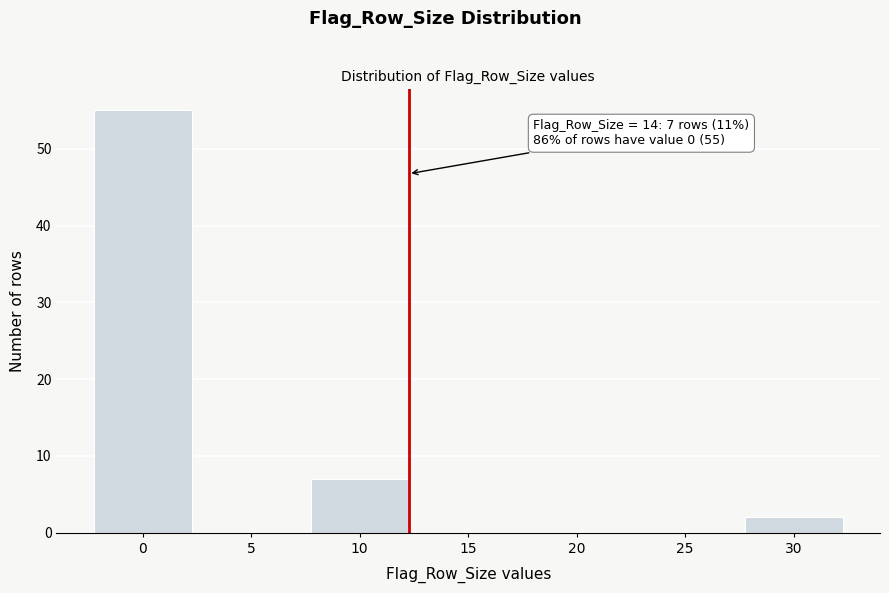

Reading left to right, transcribe all the data shown in this chart.

0=55	5=0	10=7	15=0	20=0	25=0	30=2